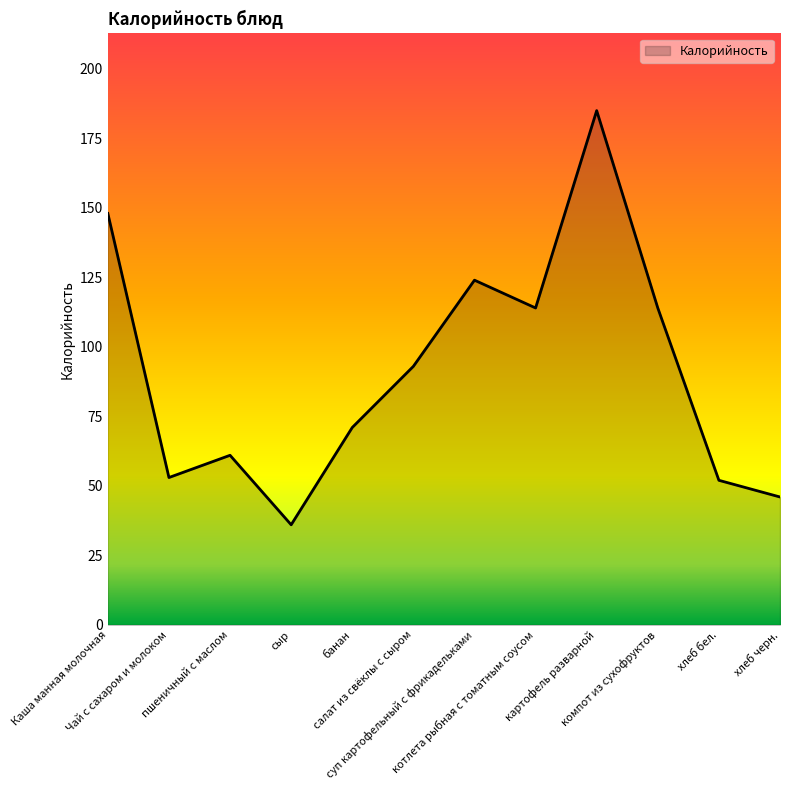

How many lines are shown in the chart?

1